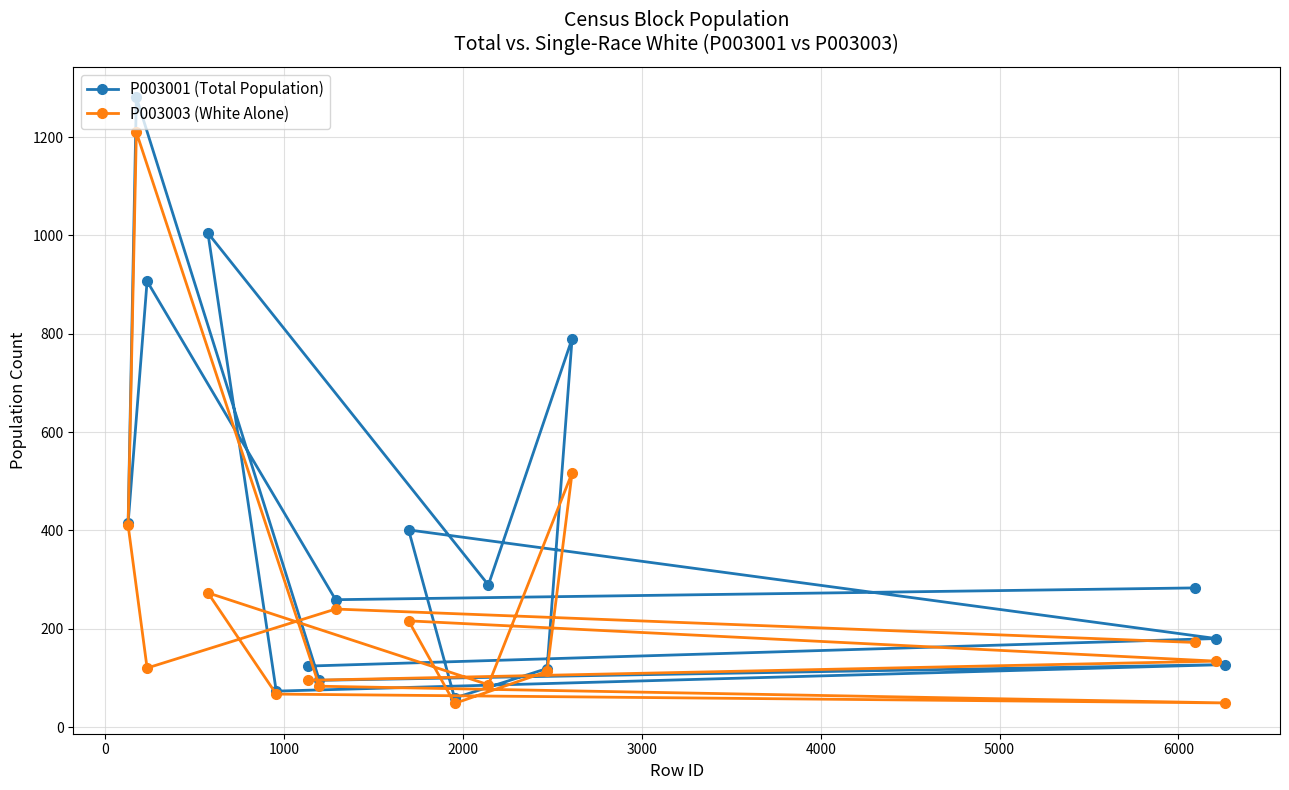

Which series has the largest range (max minus min)?

P003001 (Total Population)